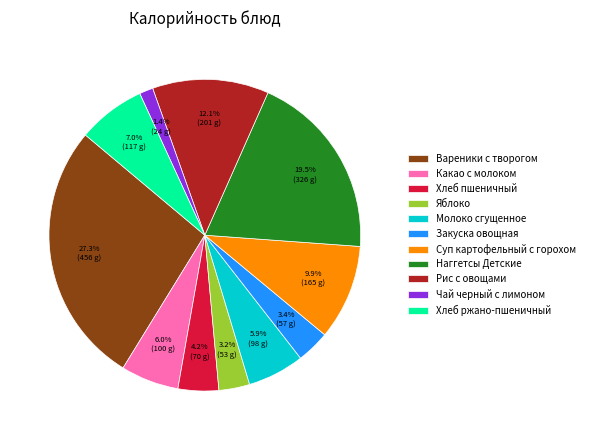

How much of the chart is everything except Суп картофельный с горохом?

90.1%